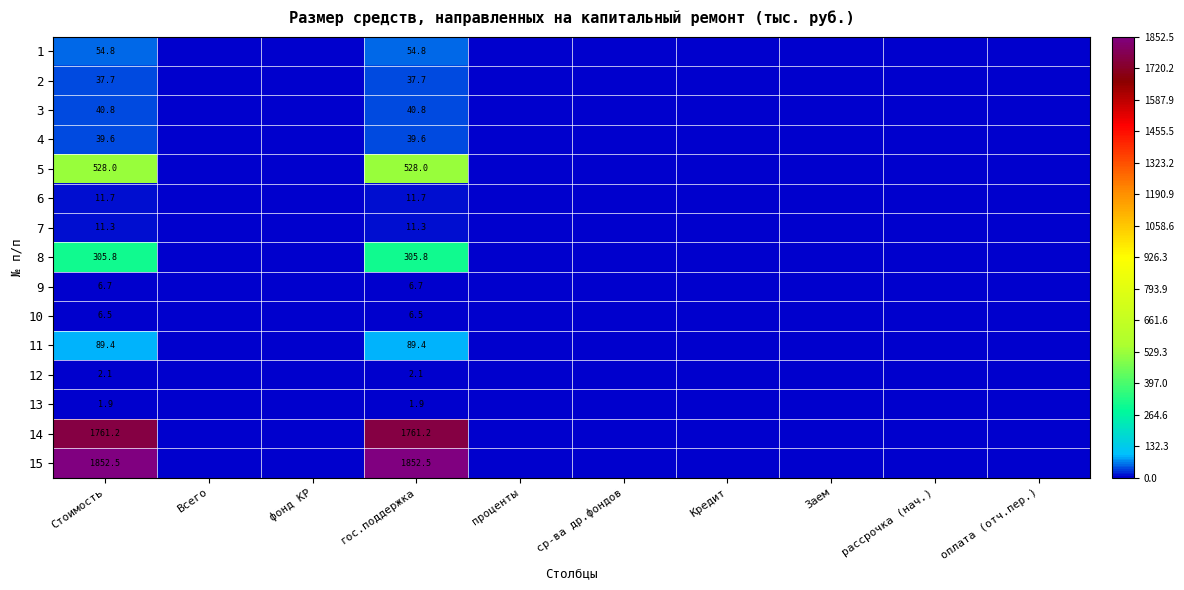

The value of 9 at Стоимость is 6.7. True or false?

True